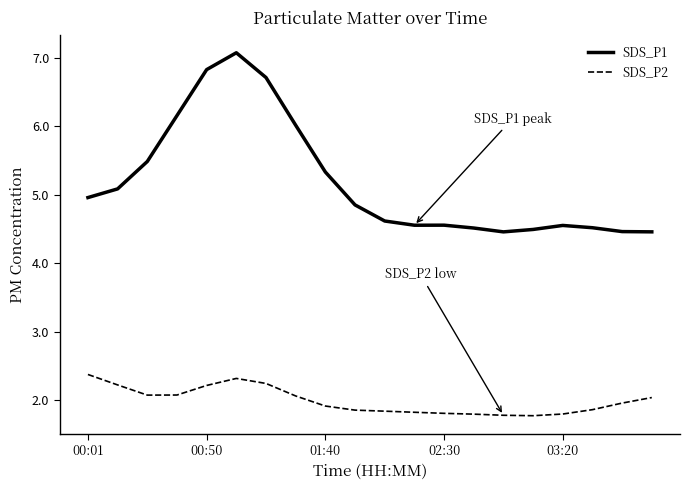

Which series has the largest total across all categories?

SDS_P1